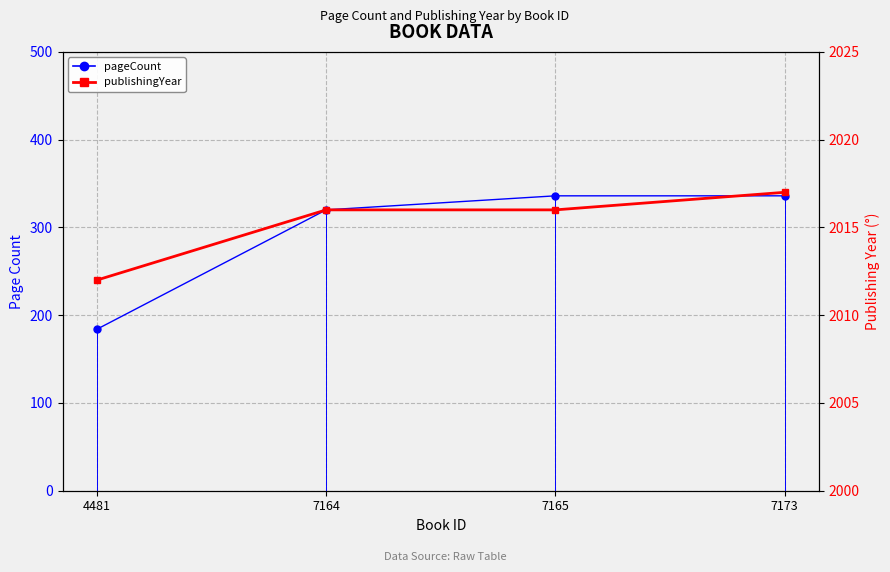

Which series has the largest total across all categories?

publishingYear